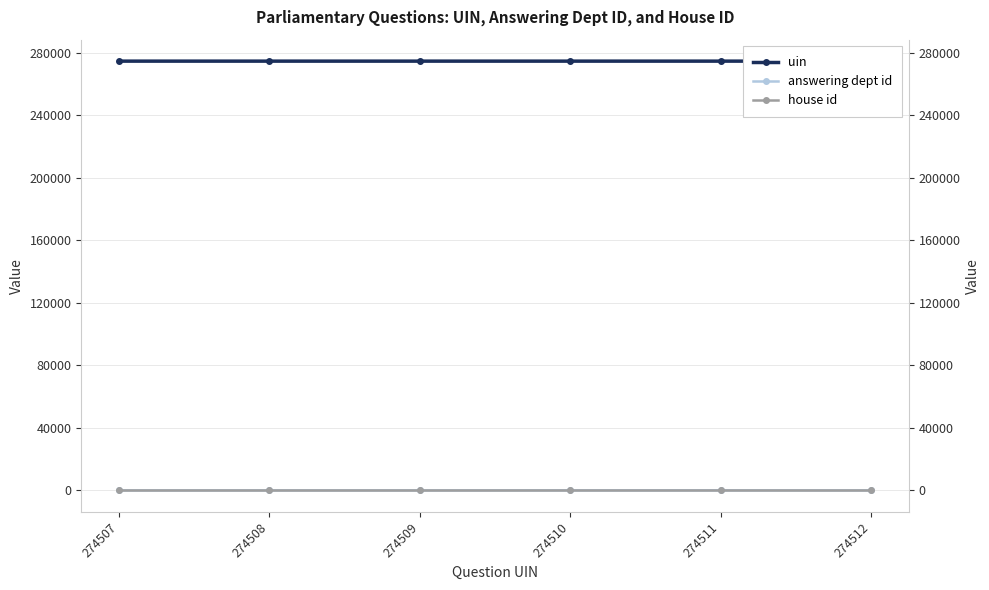

What is the approximate value of answering dept id at 274510?

53